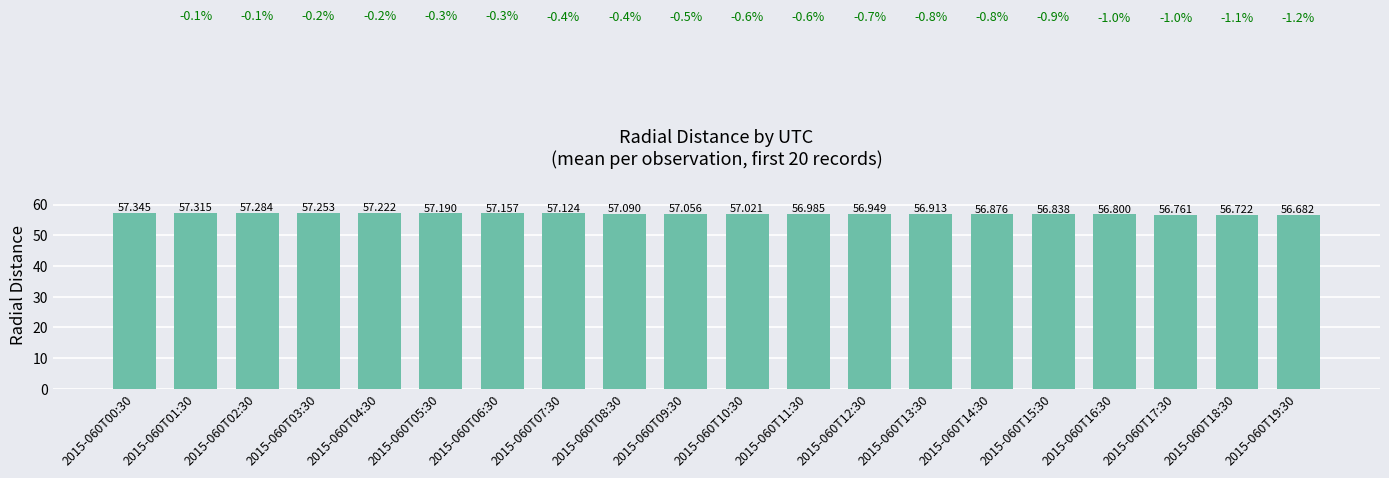

Rank the categories by value from highest to lowest.

2015-060T00:30, 2015-060T01:30, 2015-060T02:30, 2015-060T03:30, 2015-060T04:30, 2015-060T05:30, 2015-060T06:30, 2015-060T07:30, 2015-060T08:30, 2015-060T09:30, 2015-060T10:30, 2015-060T11:30, 2015-060T12:30, 2015-060T13:30, 2015-060T14:30, 2015-060T15:30, 2015-060T16:30, 2015-060T17:30, 2015-060T18:30, 2015-060T19:30